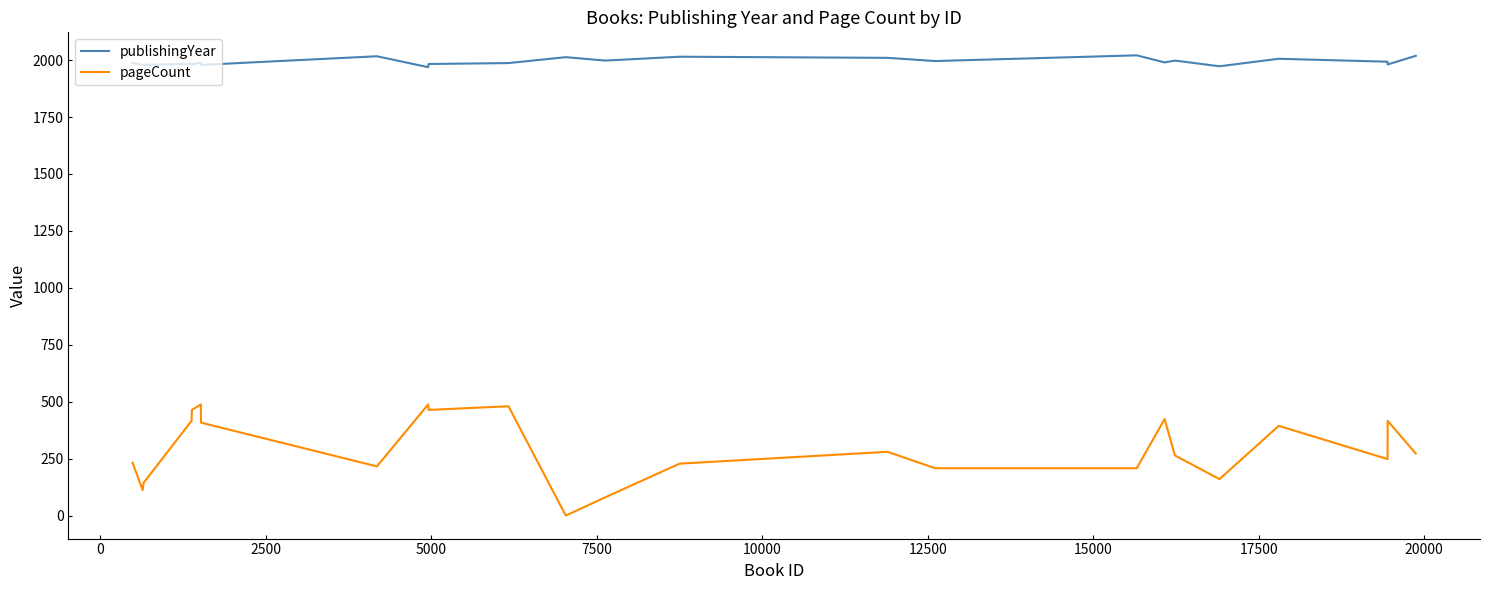

What is the sum of all publishingYear values?

47847